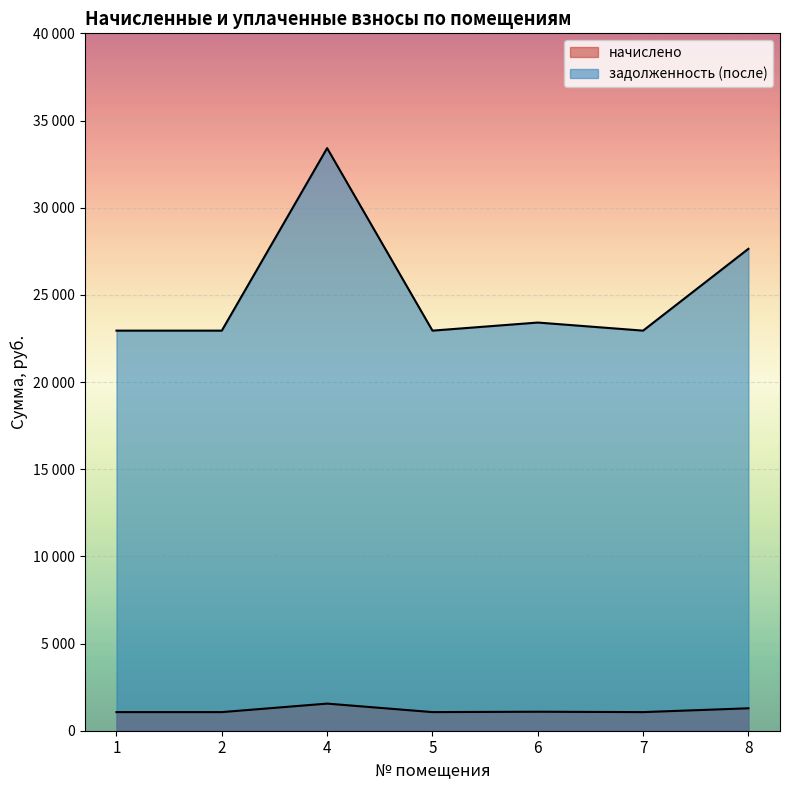

At which category is the sum across all series the highest?

4